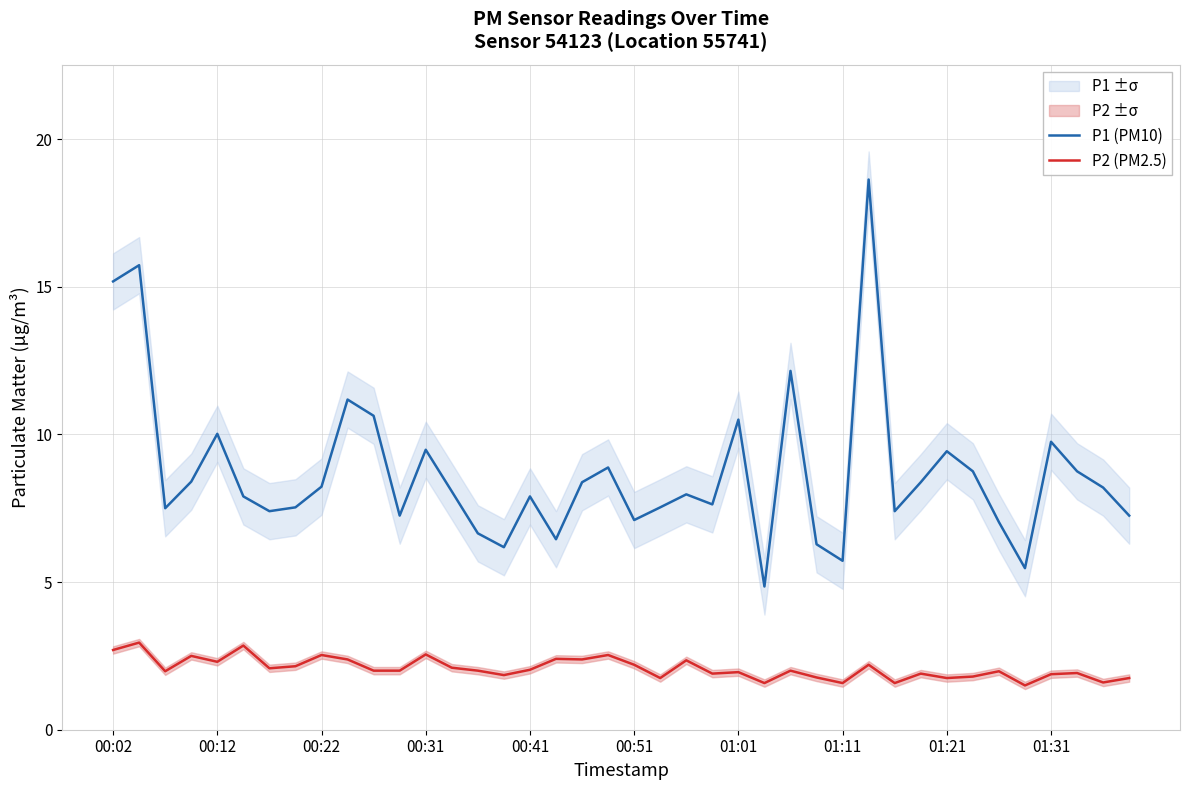

What value does the P1 (PM10) series have at 00:02?

15.2